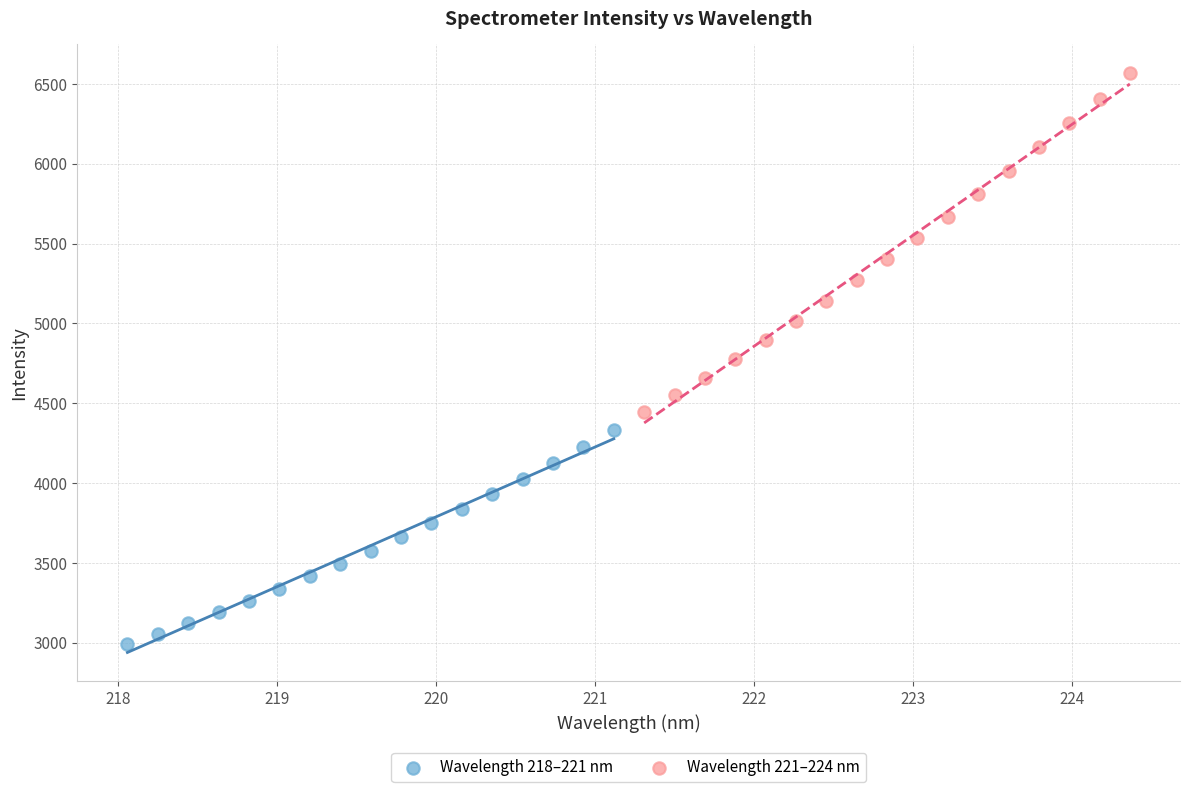

Which series reaches the maximum Y coordinate?

Wavelength 221–224 nm